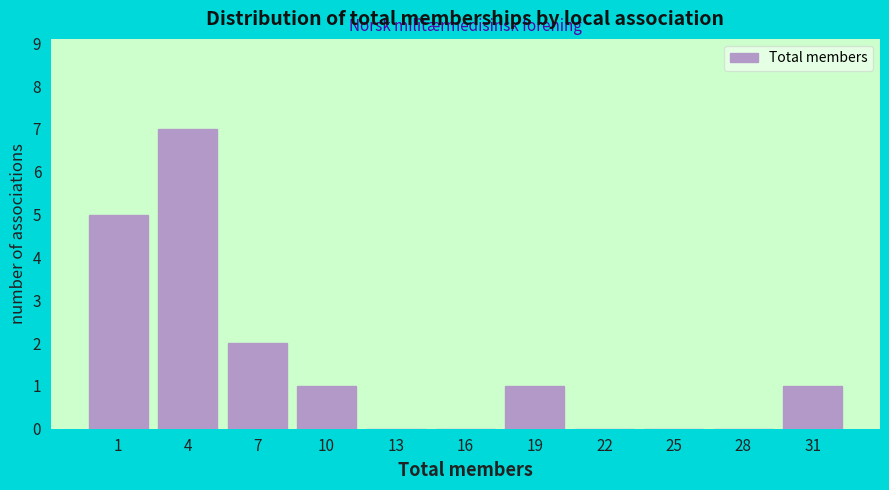

Reading left to right, extract all data points from this chart.

1=5	4=7	7=2	10=1	13=0	16=0	19=1	22=0	25=0	28=0	31=1